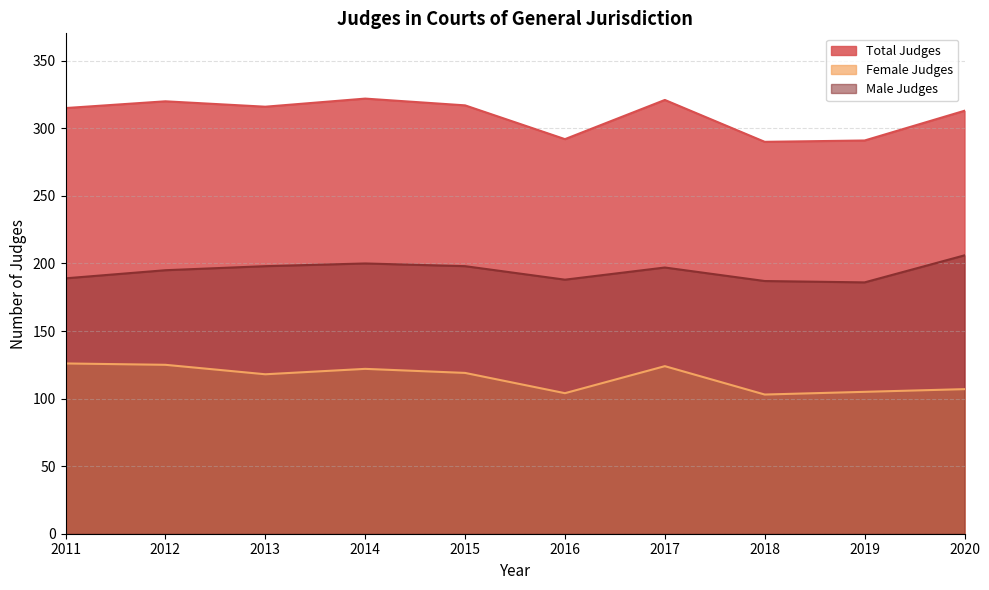

Reading right to left, transcribe all the data shown in this chart.

Total Judges: 2020=313	2019=291	2018=290	2017=321	2016=292	2015=317	2014=322	2013=316	2012=320	2011=315
Female Judges: 2020=107	2019=105	2018=103	2017=124	2016=104	2015=119	2014=122	2013=118	2012=125	2011=126
Male Judges: 2020=206	2019=186	2018=187	2017=197	2016=188	2015=198	2014=200	2013=198	2012=195	2011=189